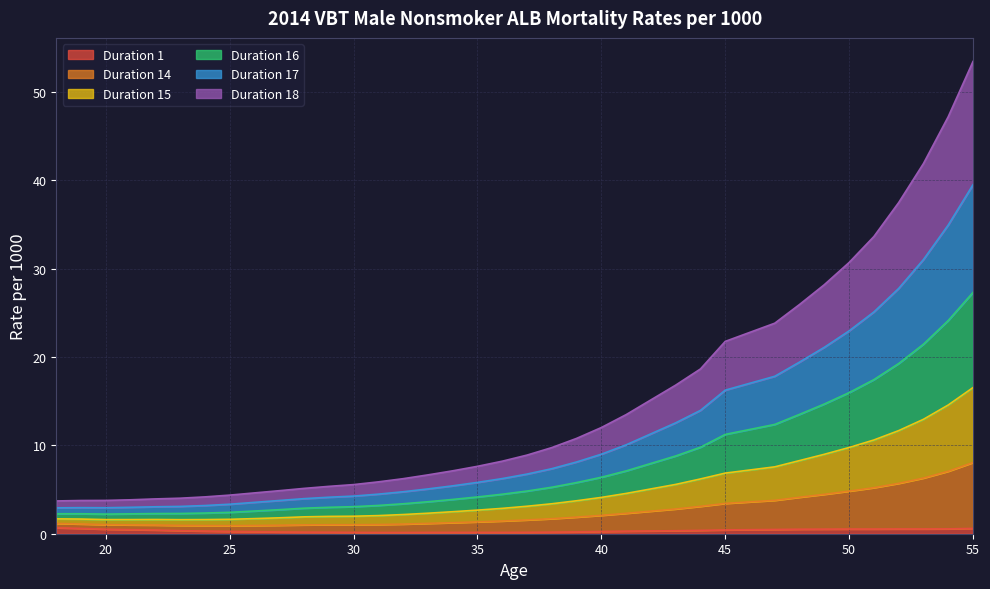

The Duration 1 series shows 0.2 at 28. True or false?

True